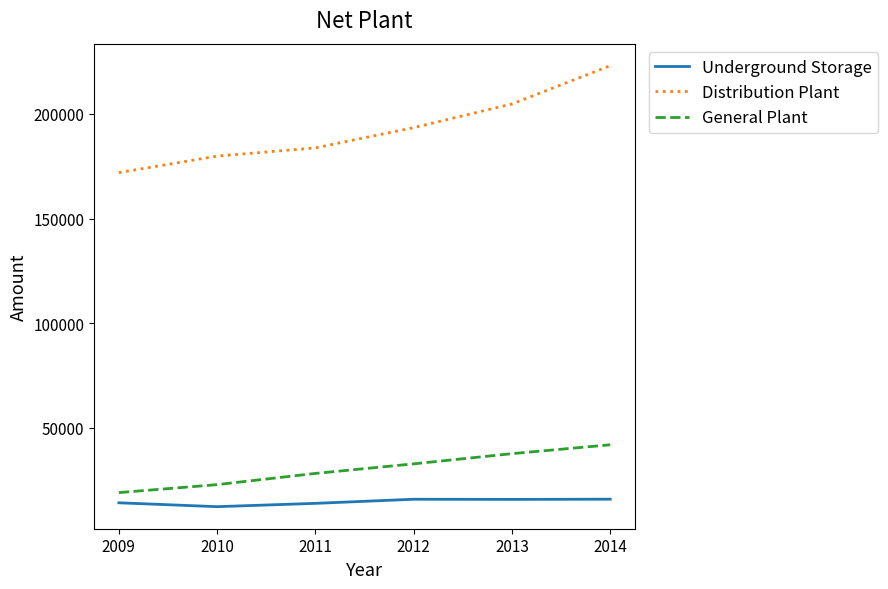

The General Plant series shows 18865 at 2009. True or false?

True